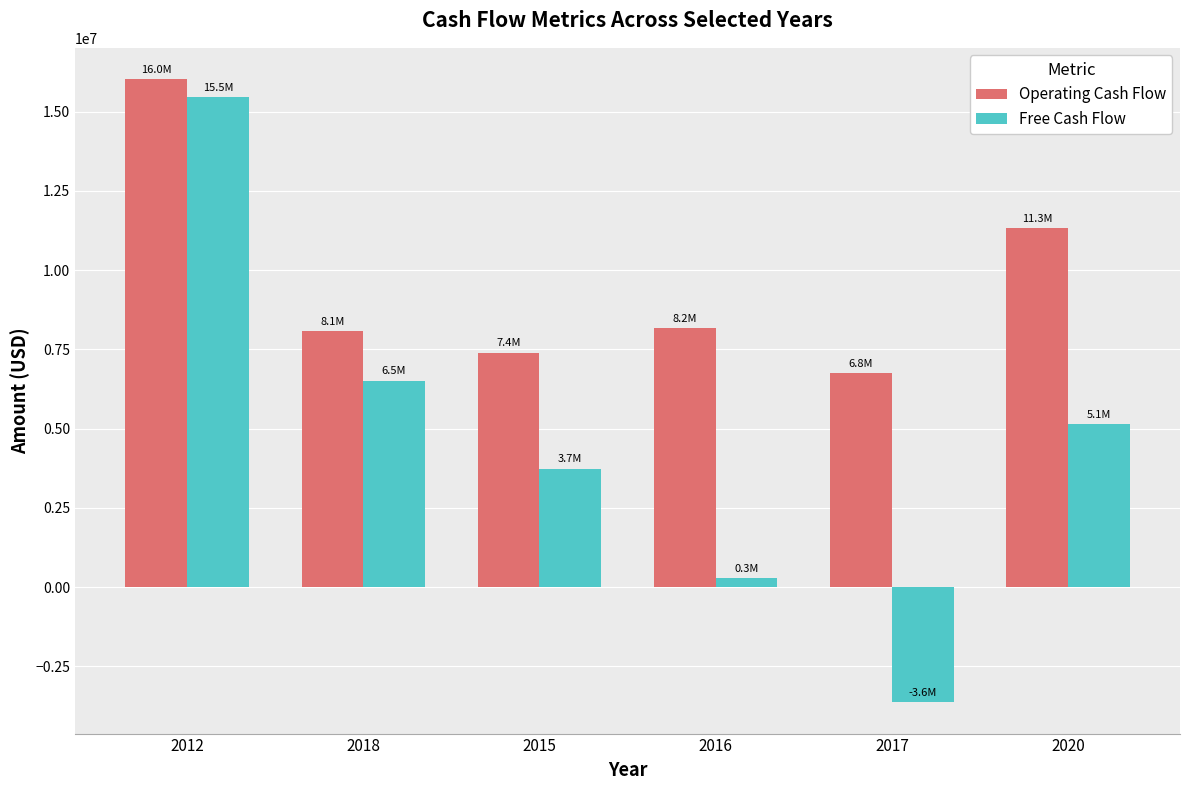

What is the label of the 3rd bar from the left?

2015